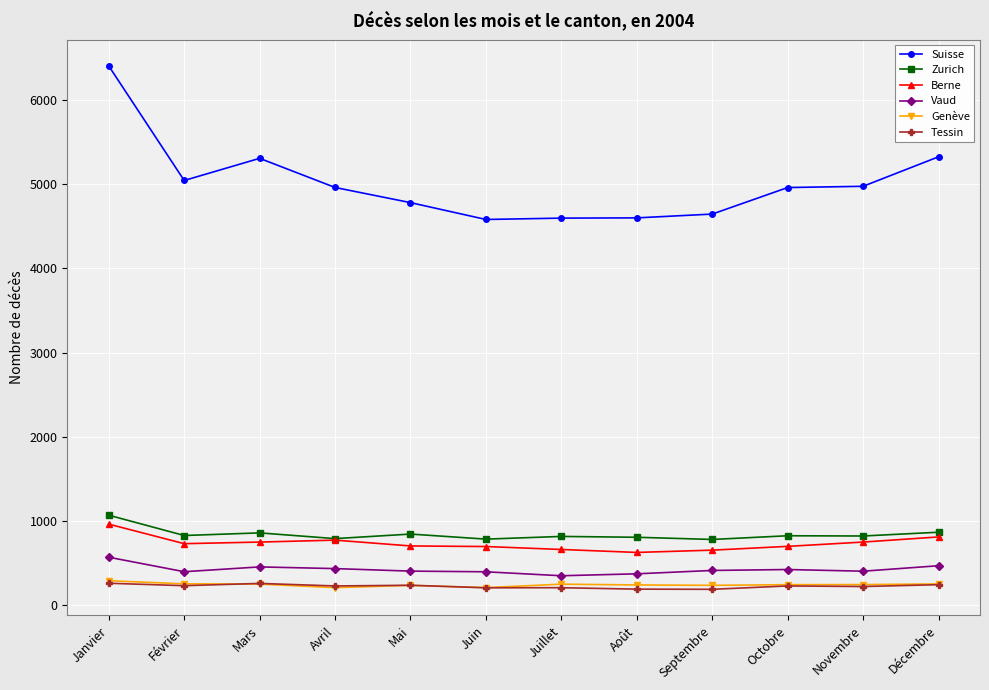

What position from the left is Août?

8